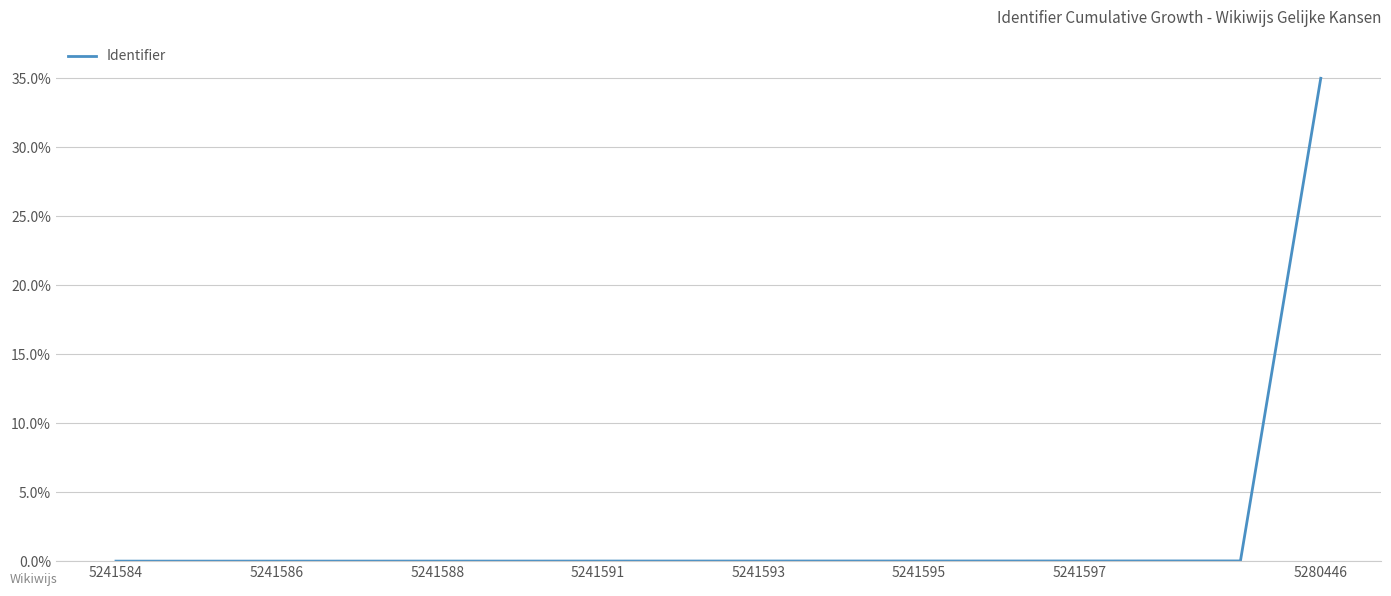

What is the difference between the maximum and minimum values?

35.0